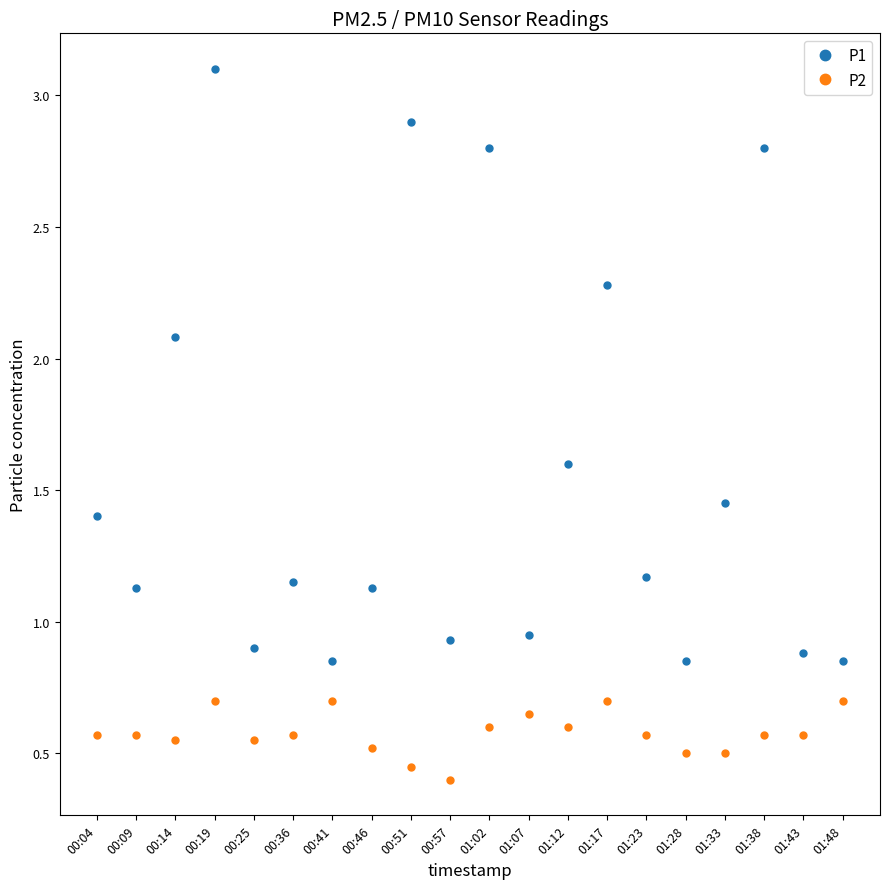

At which label does P1 first exceed 1?

00:04